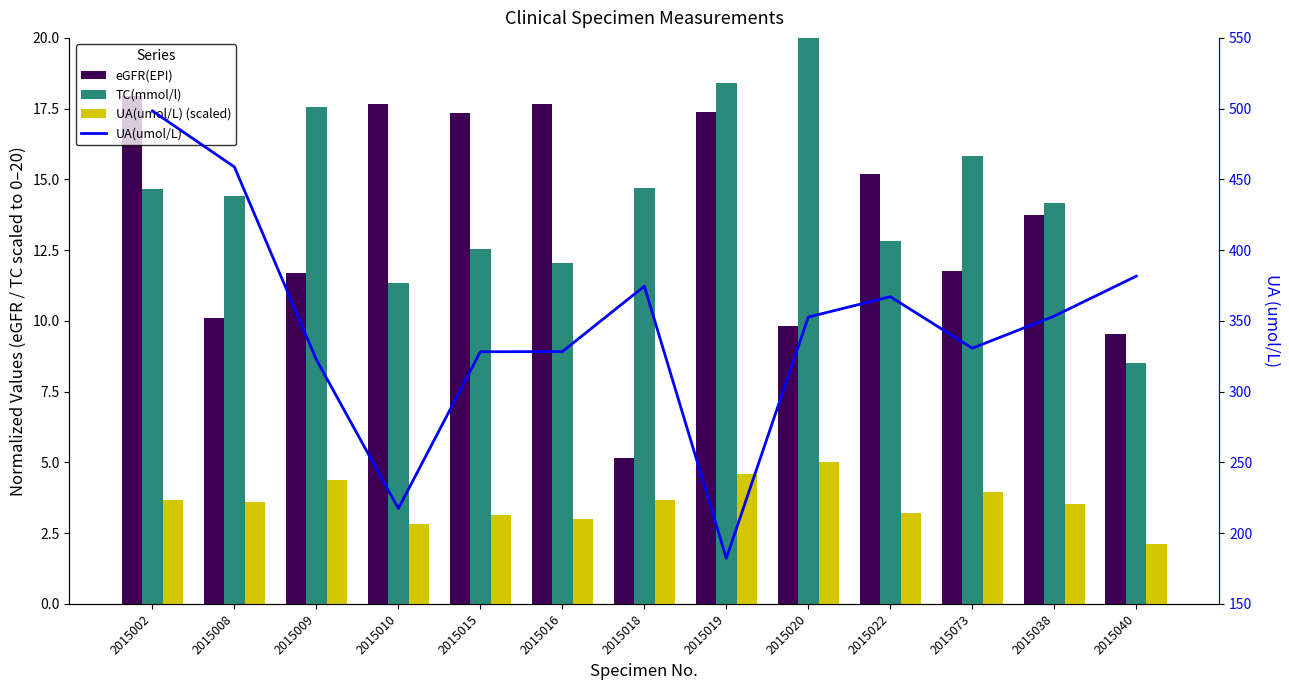

At which label does UA(umol/L) (scaled) reach its peak?

2015020